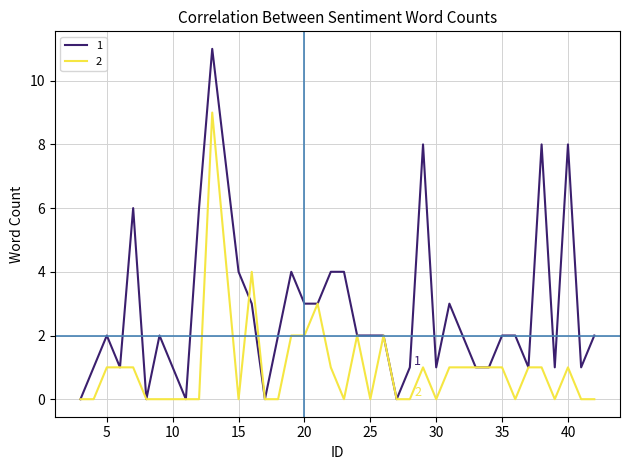

Rank the series by their maximum value, from highest to lowest.

1, 2